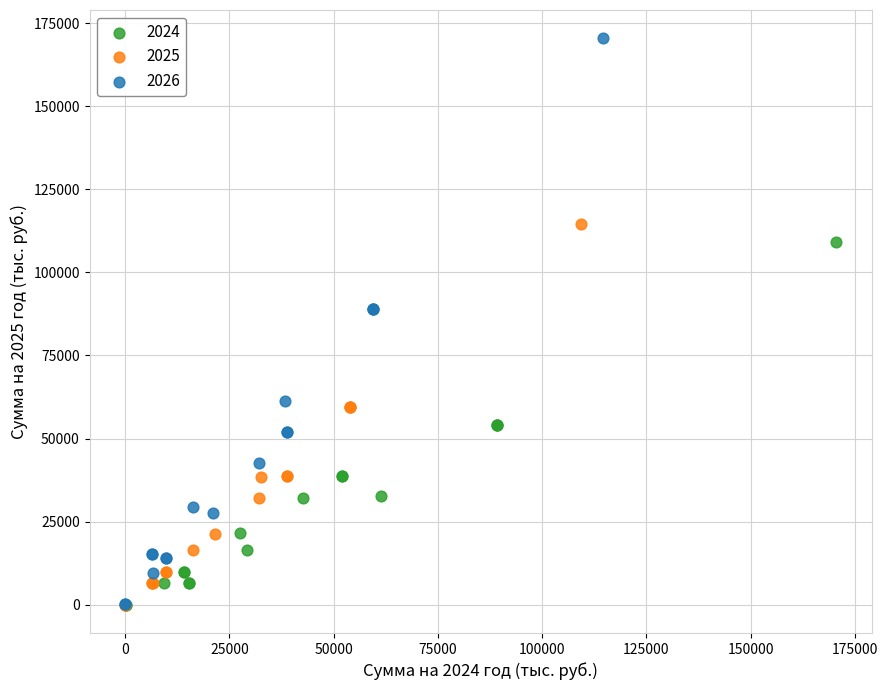

Which series has the largest Y range (max minus min)?

2026